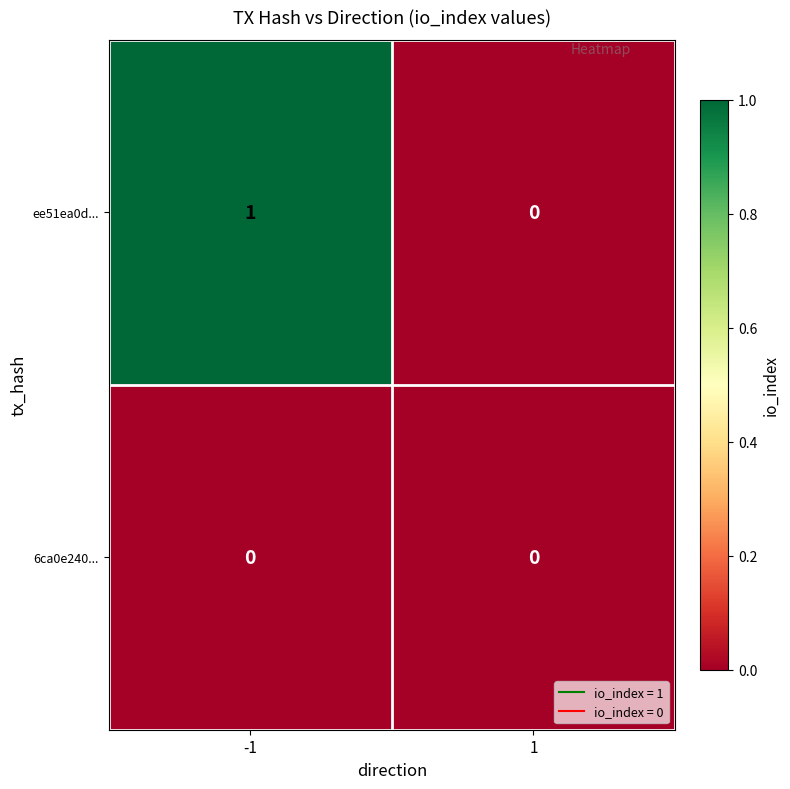

Rank the series by their maximum value, from highest to lowest.

ee51ea0d..., 6ca0e240...